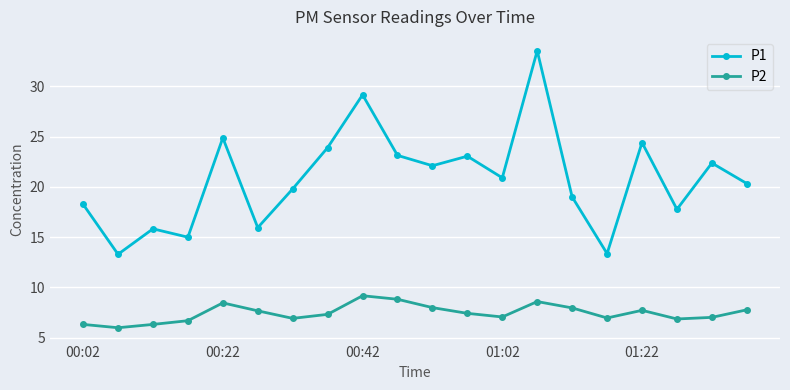

What is the average value of the P2 series?

7.5